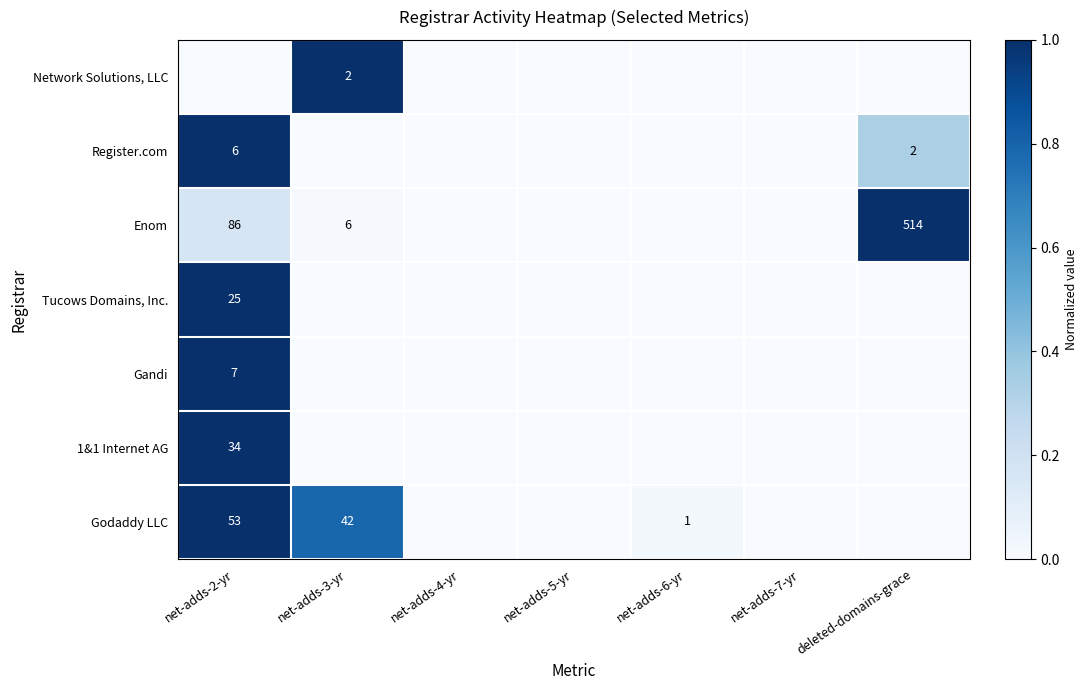

Is it true that Register.com equals 6 at net-adds-2-yr?

True